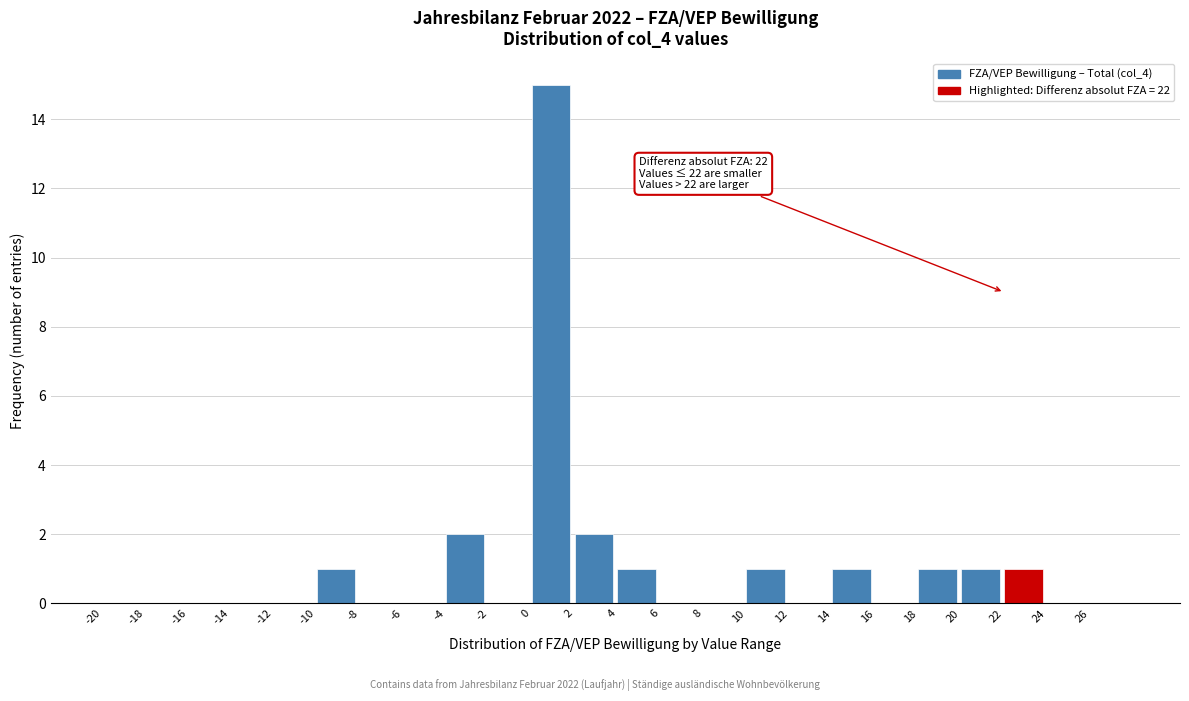

Which range on the x-axis has the tallest bar?

0 to 2